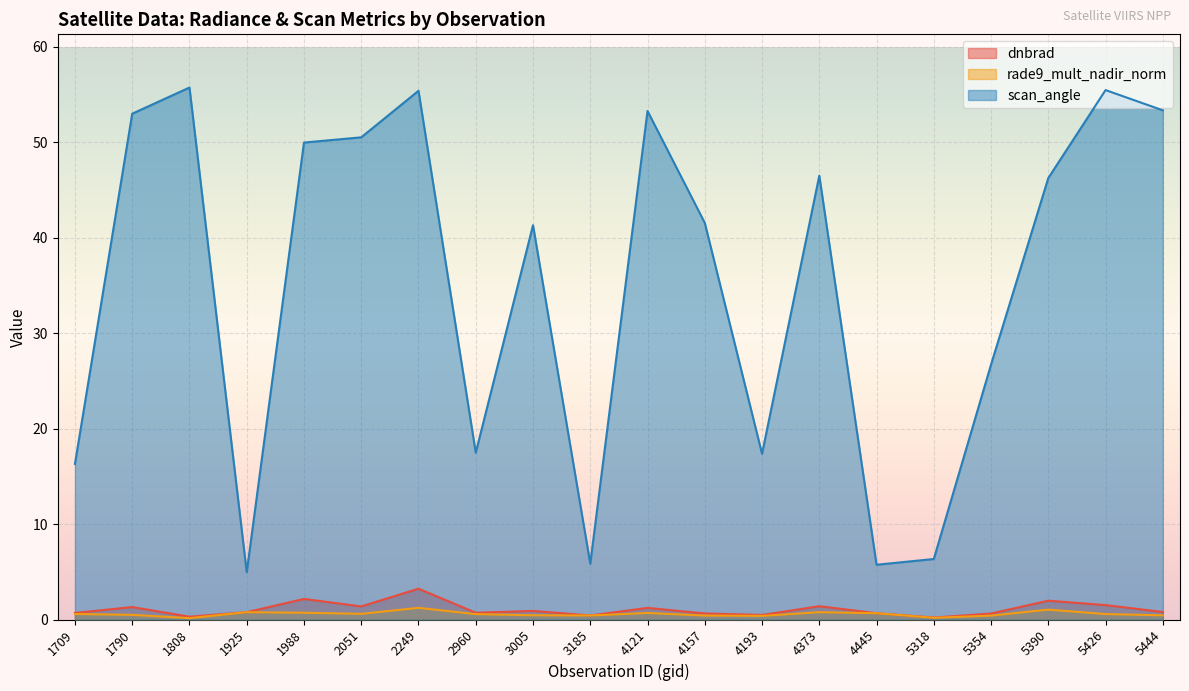

Reading left to right, list all the values displayed in this chart.

dnbrad: 1709=0.7	1790=1.3	1808=0.3	1925=0.8	1988=2.2	2051=1.4	2249=3.2	2960=0.7	3005=0.9	3185=0.4	4121=1.2	4157=0.6	4193=0.5	4373=1.4	4445=0.7	5318=0.2	5354=0.6	5390=2.0	5426=1.5	5444=0.8
rade9_mult_nadir_norm: 1709=0.6	1790=0.5	1808=0.1	1925=0.8	1988=0.7	2051=0.6	2249=1.2	2960=0.6	3005=0.4	3185=0.4	4121=0.7	4157=0.4	4193=0.4	4373=0.8	4445=0.7	5318=0.2	5354=0.4	5390=1.0	5426=0.6	5444=0.4
scan_angle: 1709=16.3	1790=53.0	1808=55.7	1925=5.0	1988=50.0	2051=50.5	2249=55.4	2960=17.5	3005=41.3	3185=5.8	4121=53.3	4157=41.5	4193=17.4	4373=46.5	4445=5.7	5318=6.3	5354=26.7	5390=46.2	5426=55.5	5444=53.3